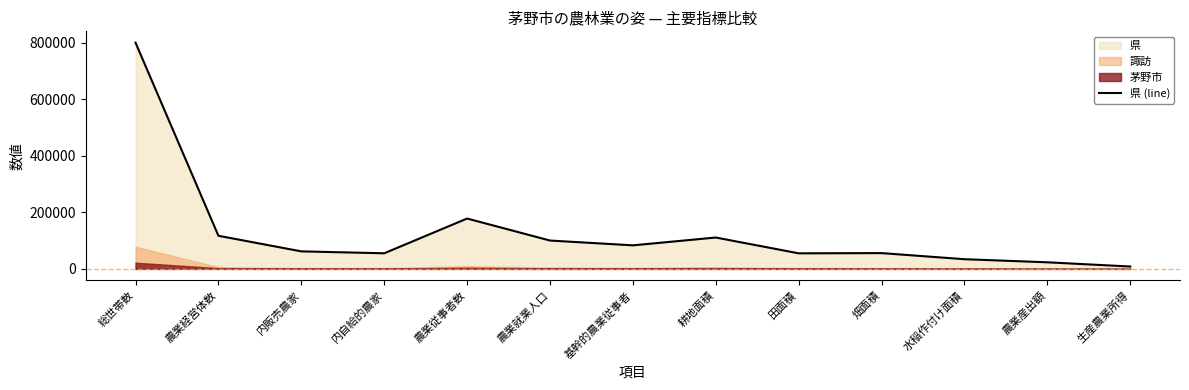

What is the sum of all values?

1683458